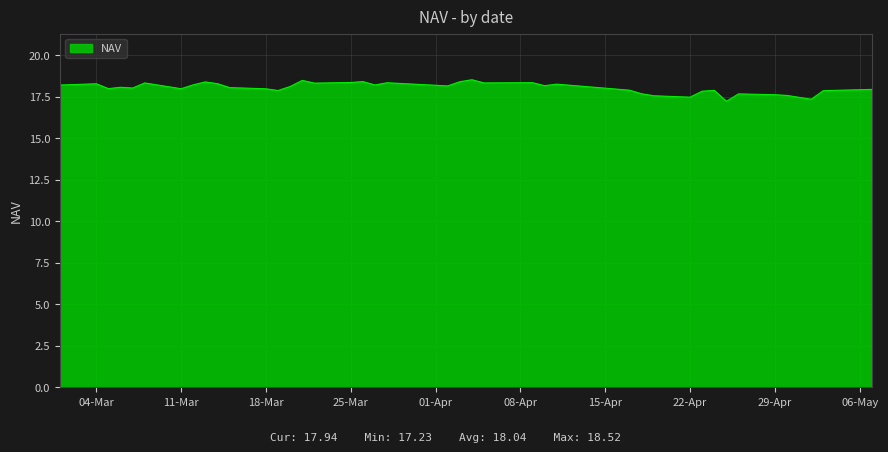

True or false: there are more than 1 points higher than both neighbors.

True